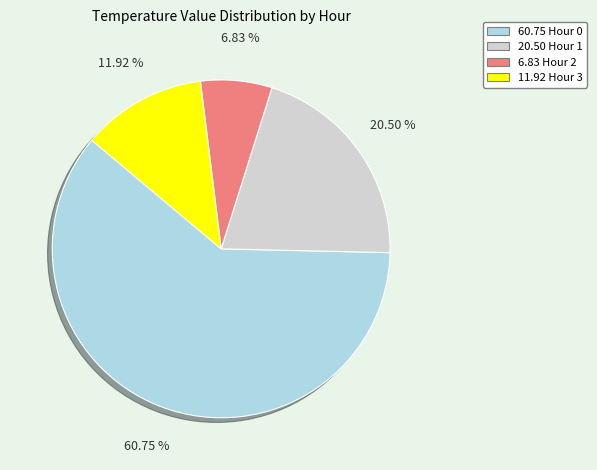

Is there any slice that represents more than half of the pie?

Yes